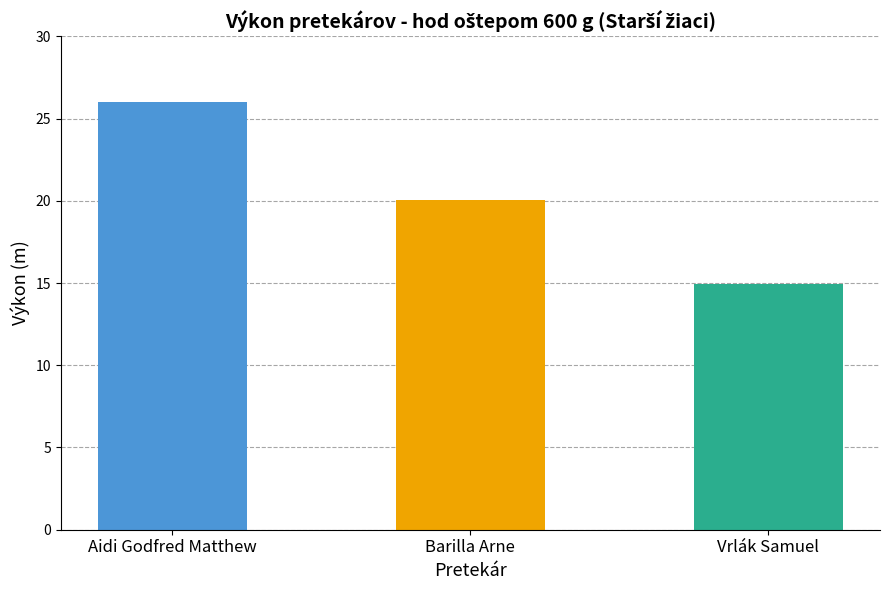

What is the ratio of the value at Vrlák Samuel to the value at Barilla Arne?

0.7